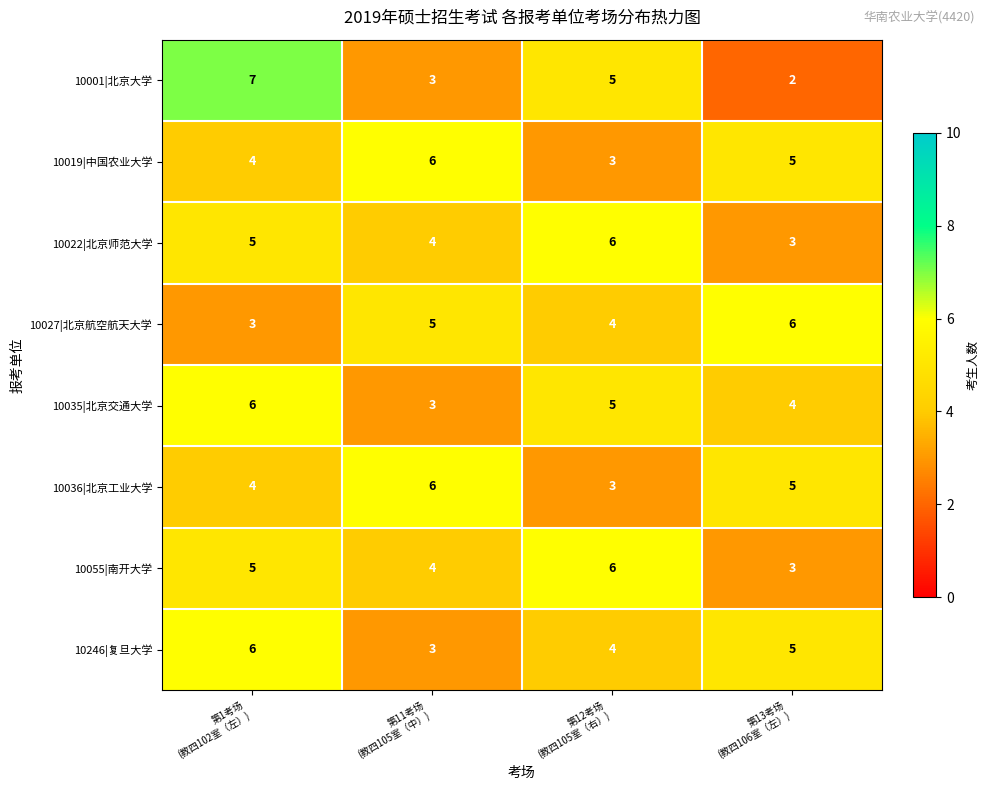

Which series has the widest spread of values?

10001|北京大学